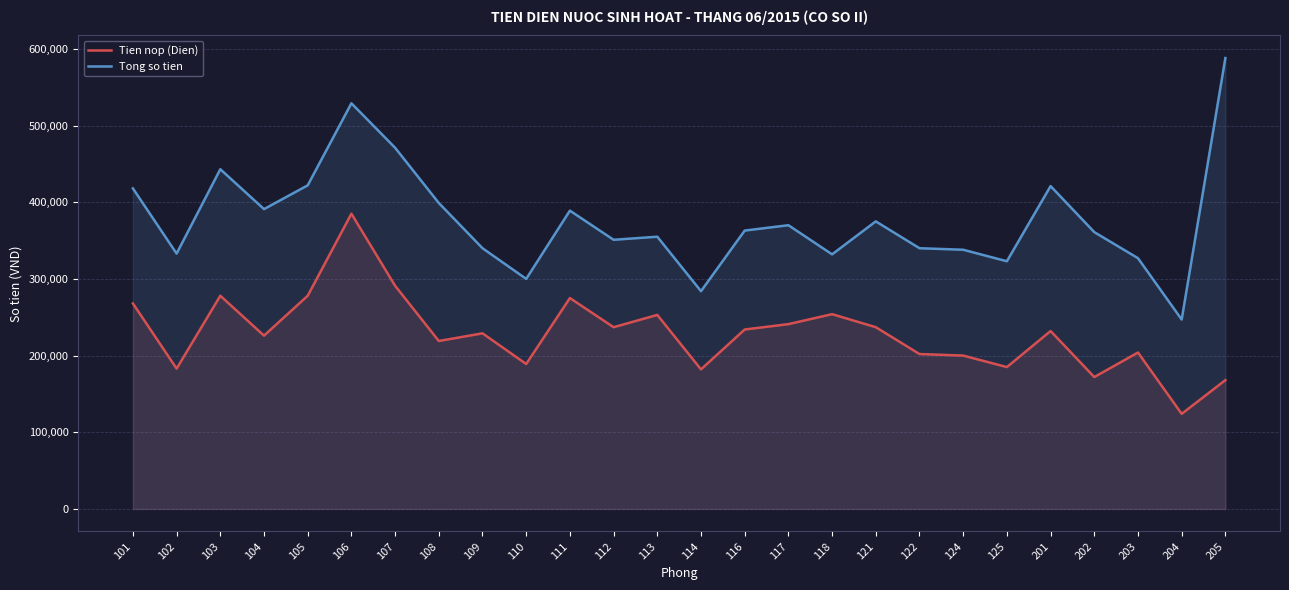

At which category does Tong so tien reach its first local valley?

102